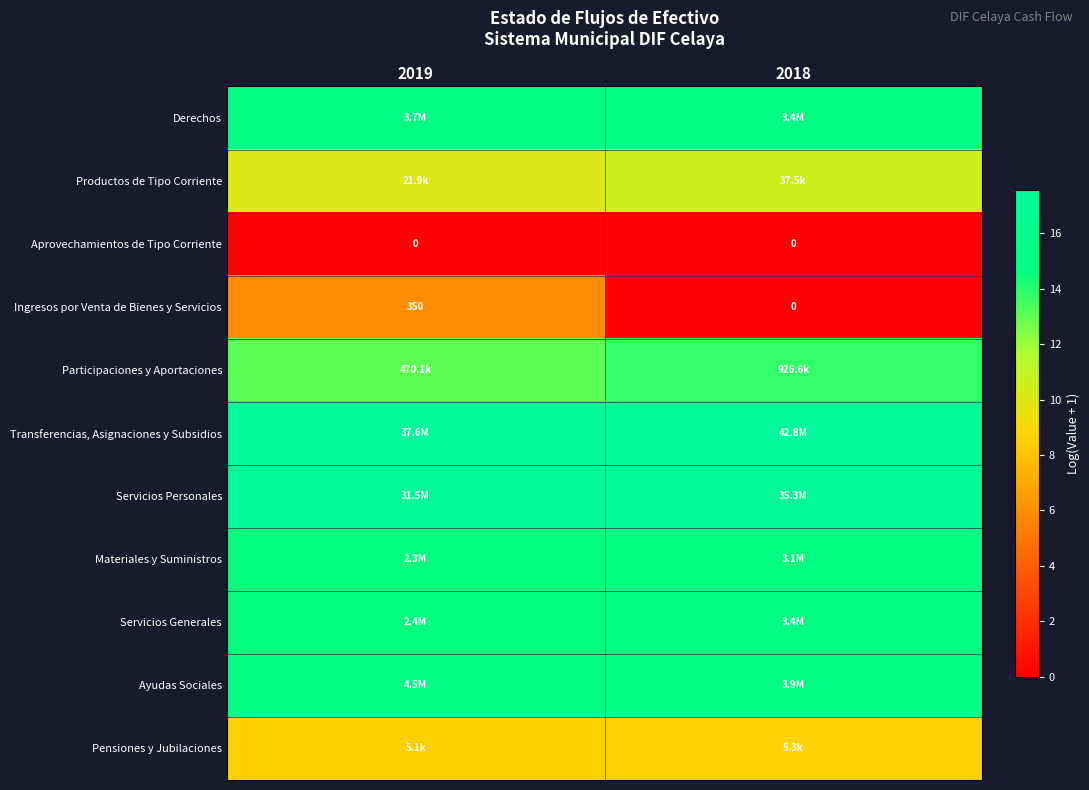

The Aprovechamientos de Tipo Corriente series shows 0.0 at 2019. True or false?

True